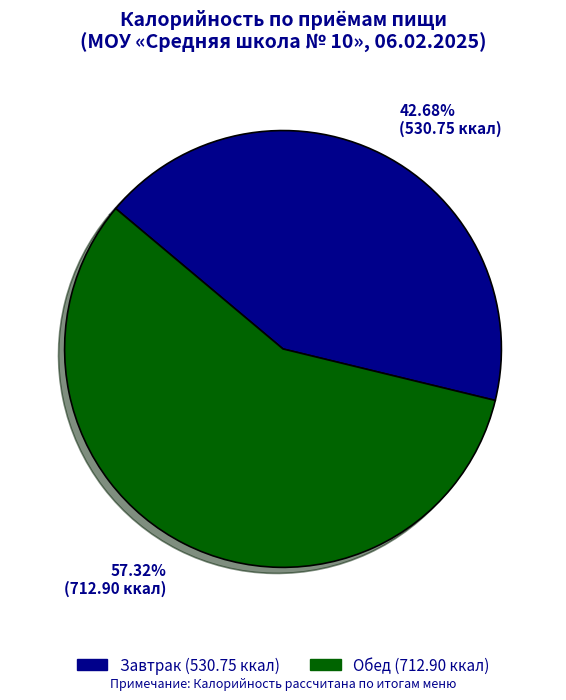

To the nearest percent, what percentage of the pie is Обед?

57%